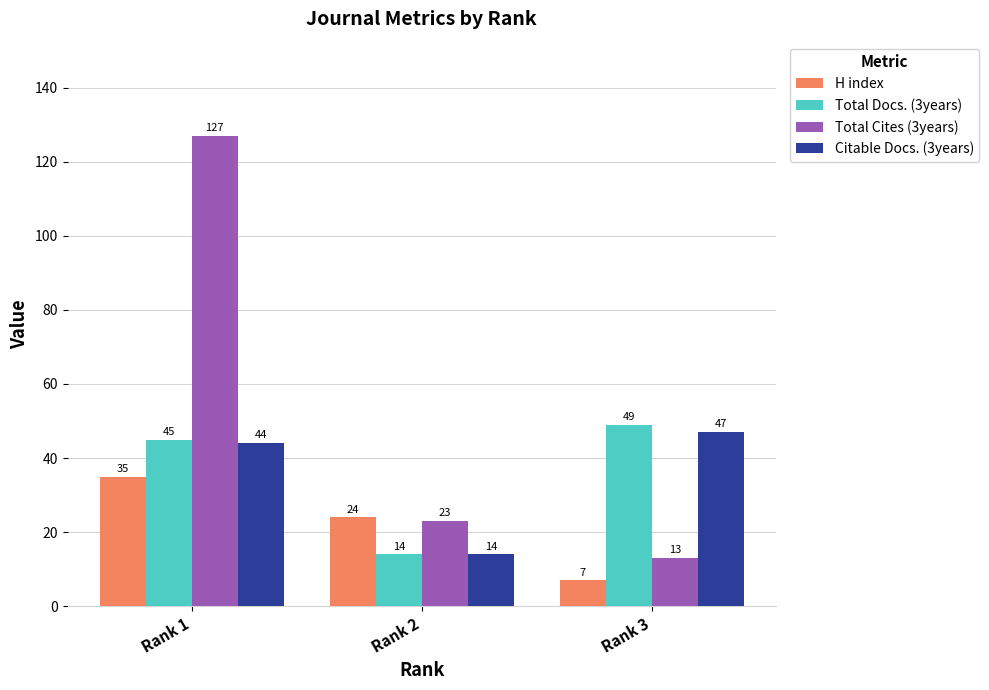

What is the value of the Citable Docs. (3years) bar at the 2nd from the left?

14